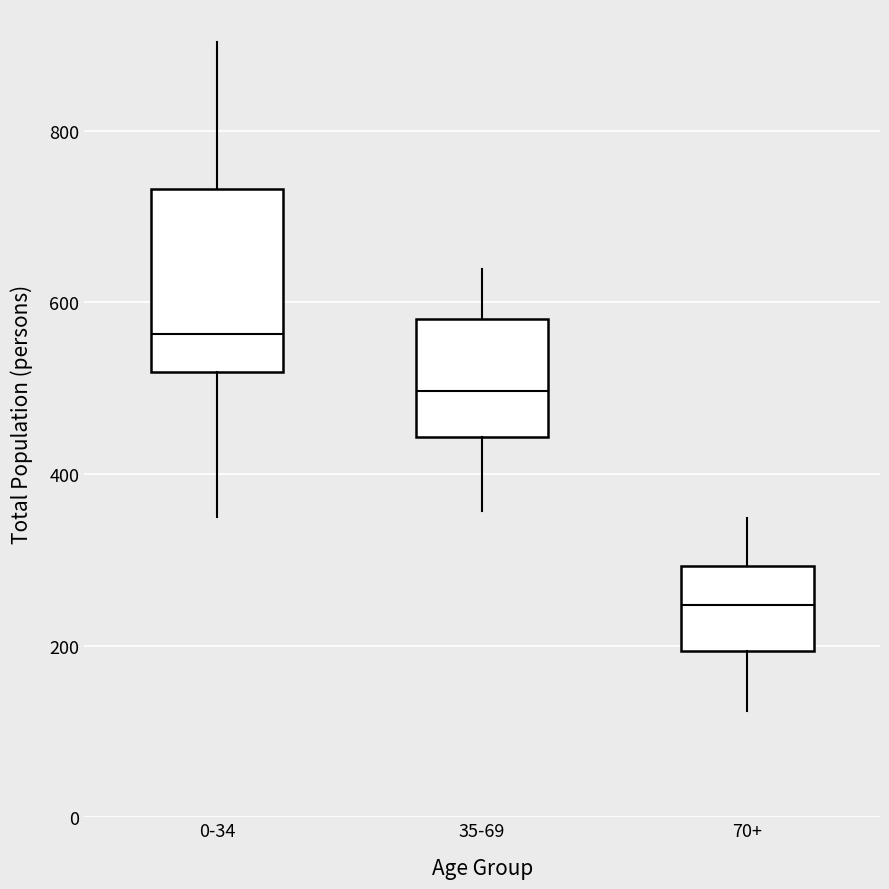

Where is the lower edge of the box for 0-34 on the y-axis? The values are not printed on the chart, so give them approximately, as read against the axis.

520